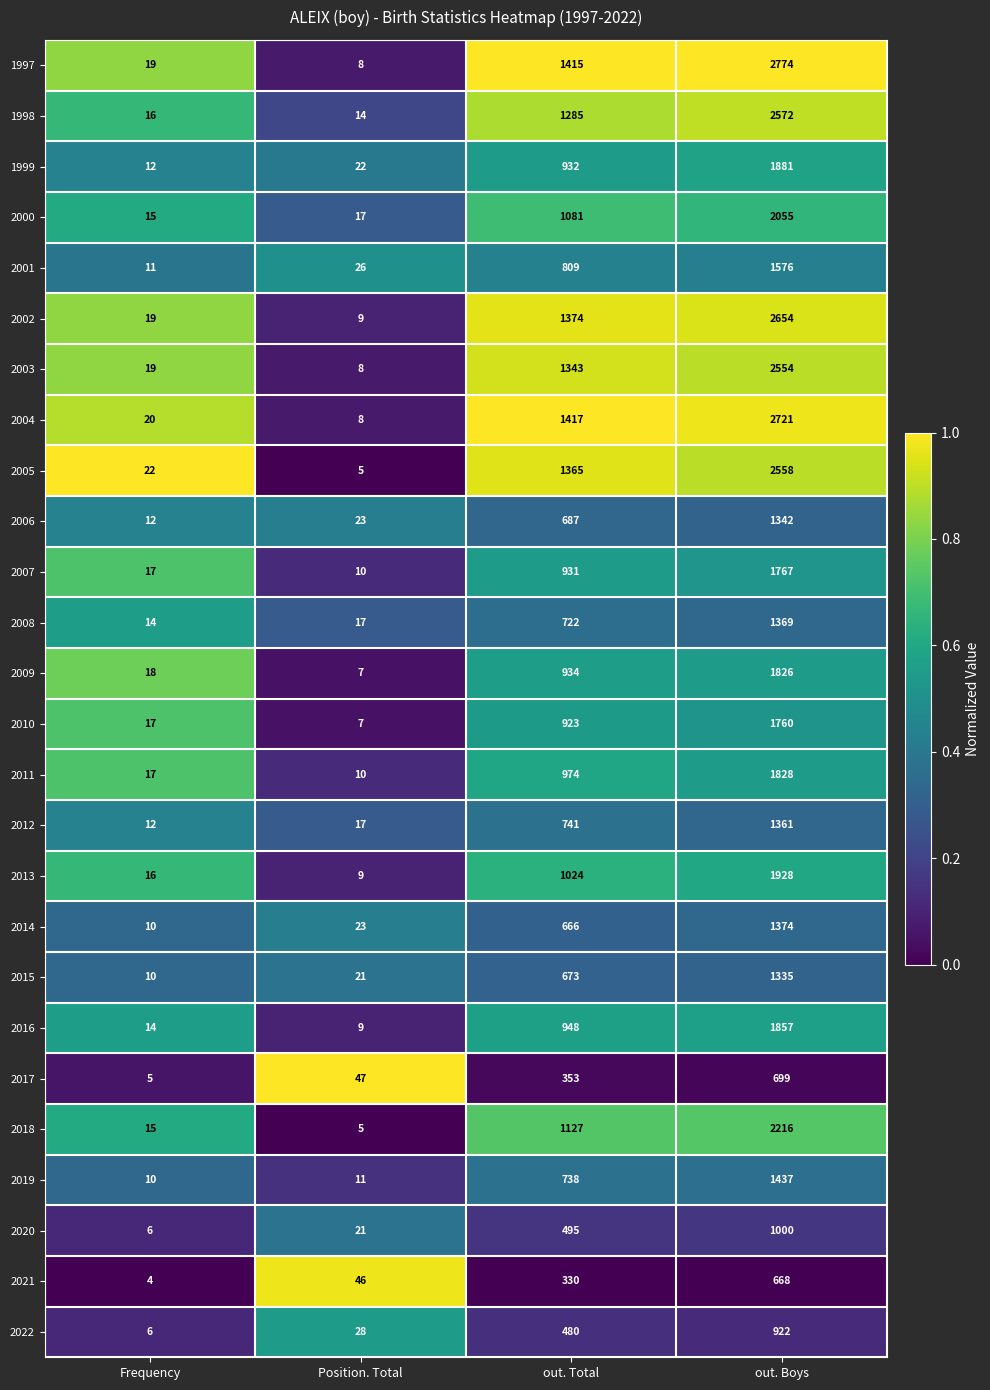

Between Position. Total and out. Total, which series saw the biggest shift?

2004